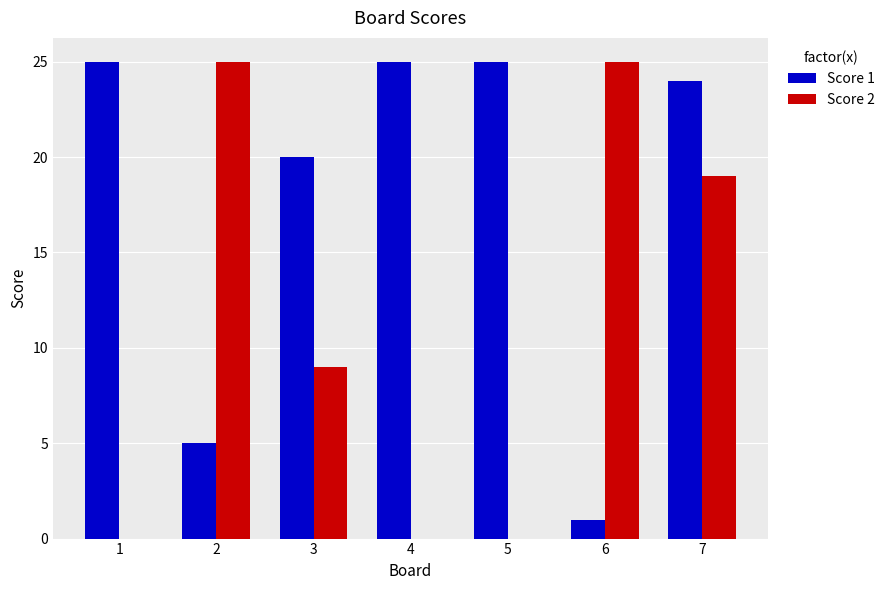

How many categories are shown in the chart?

7